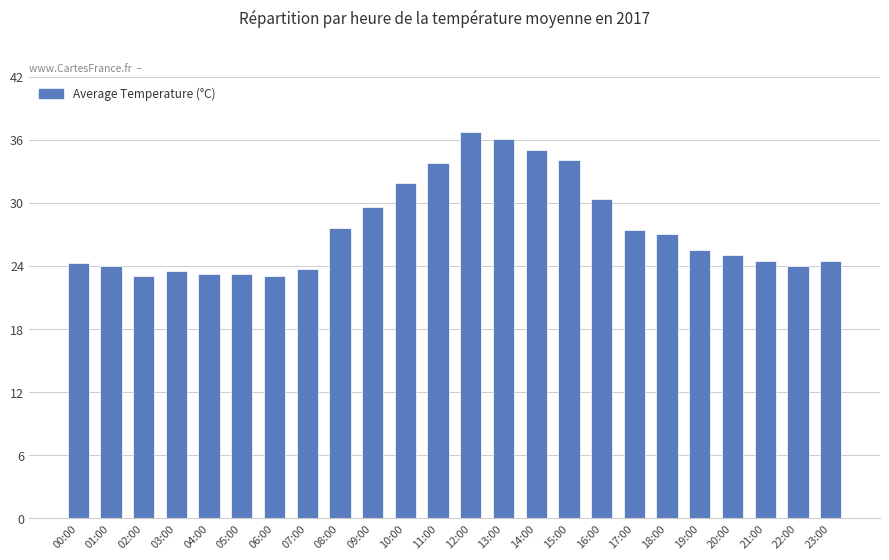

What is the approximate value at 07:00?

23.8